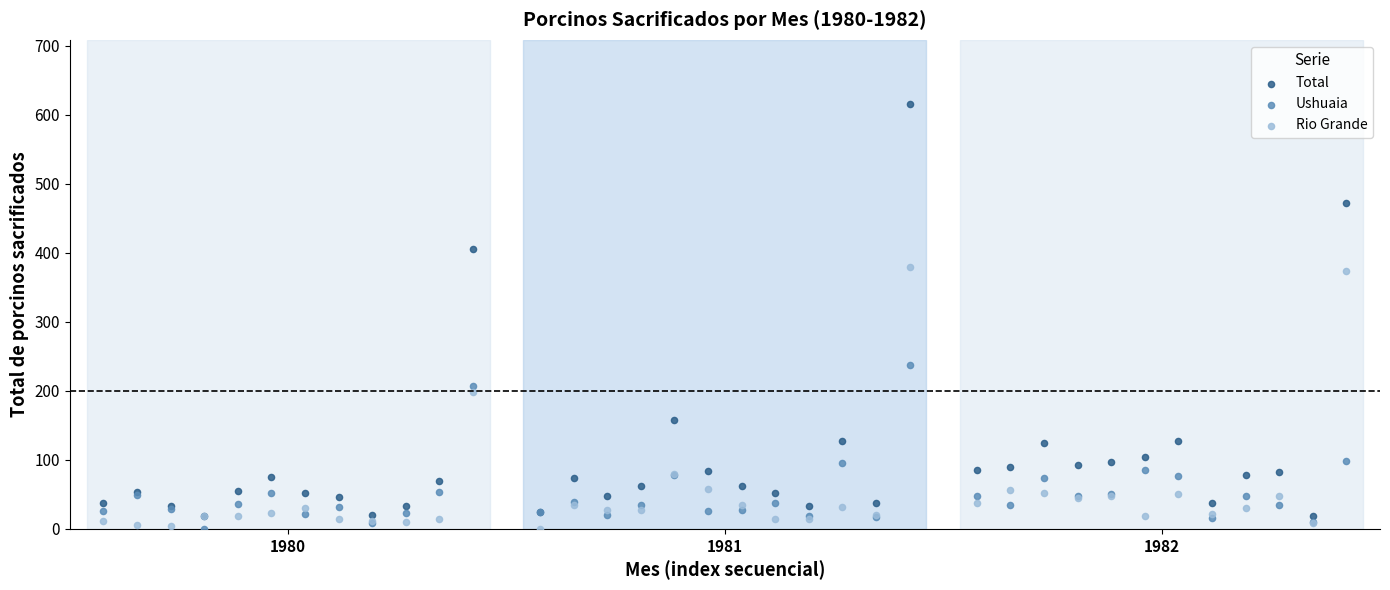

Which series has the largest Y range (max minus min)?

Total